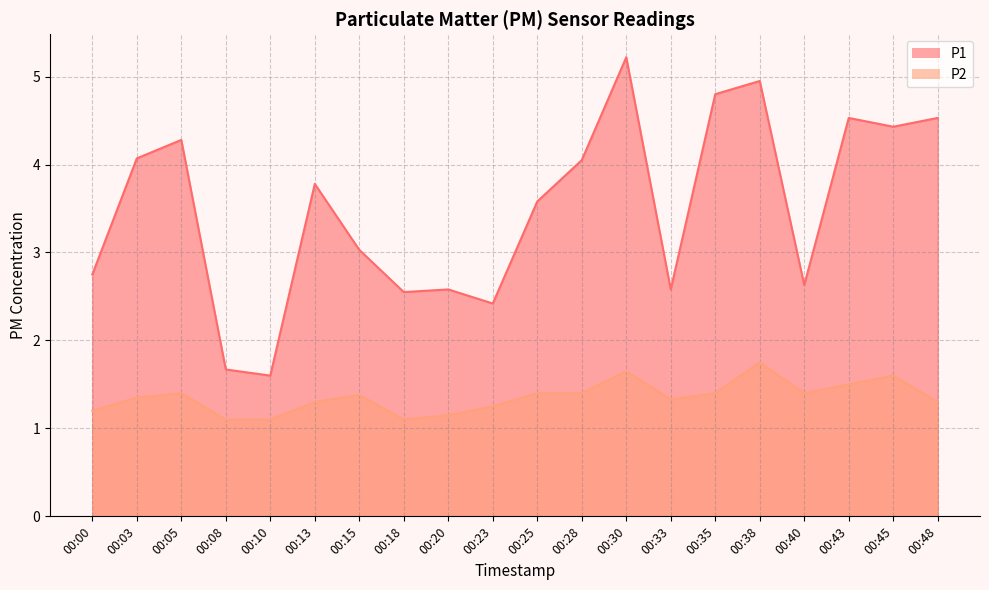

Which category has the highest value across all series?

00:30